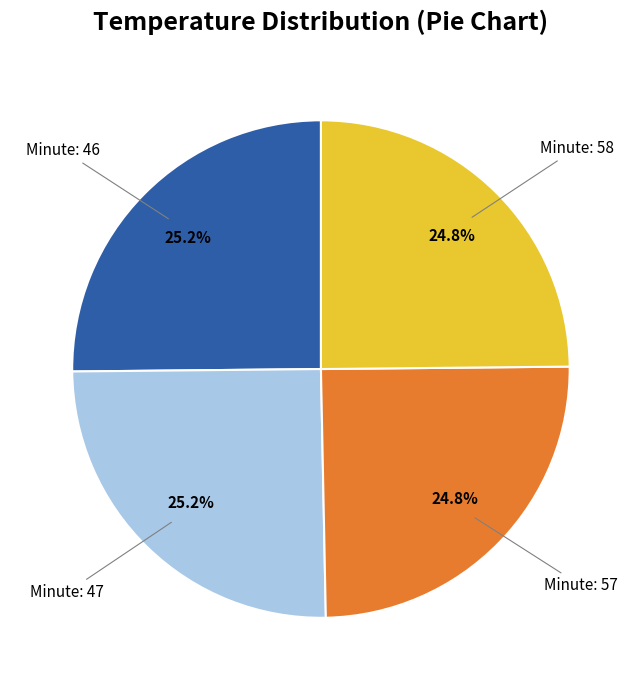

Is there a majority slice in this chart?

No